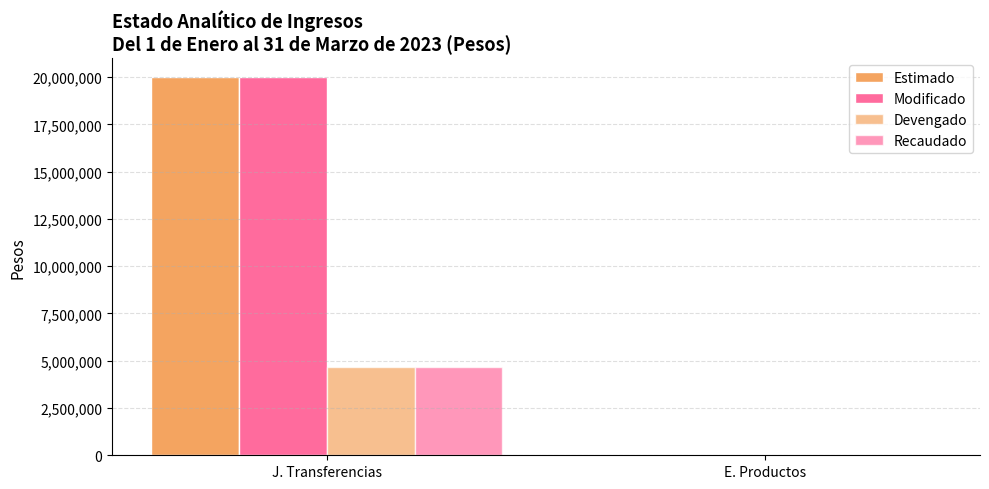

How many series are shown in this chart?

4